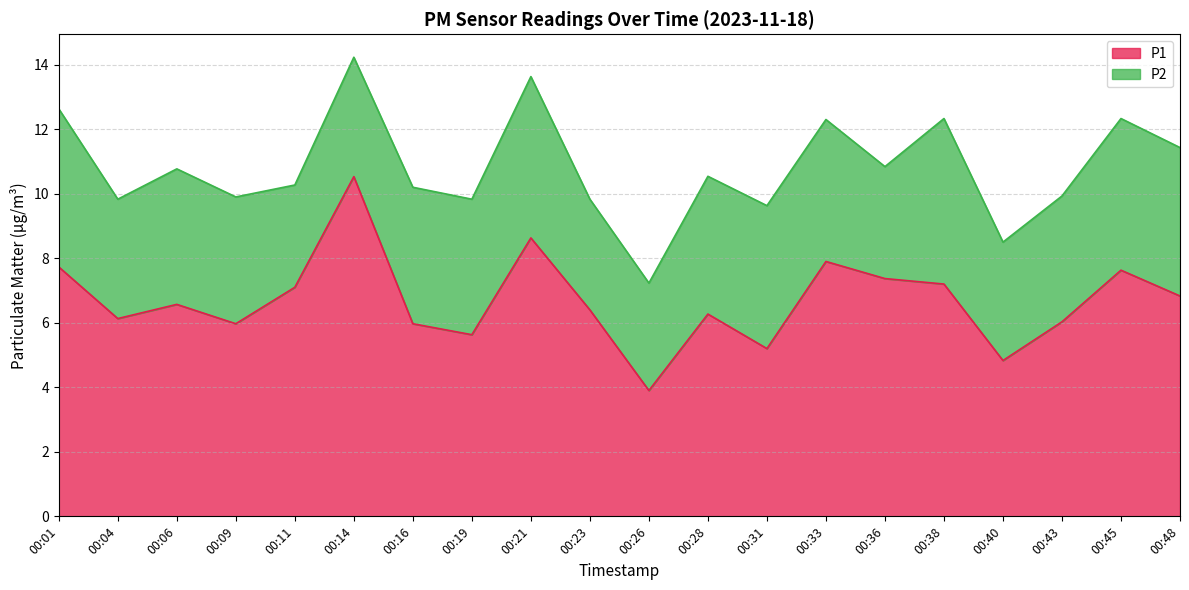

The value at 00:40 is 4.8. True or false?

True